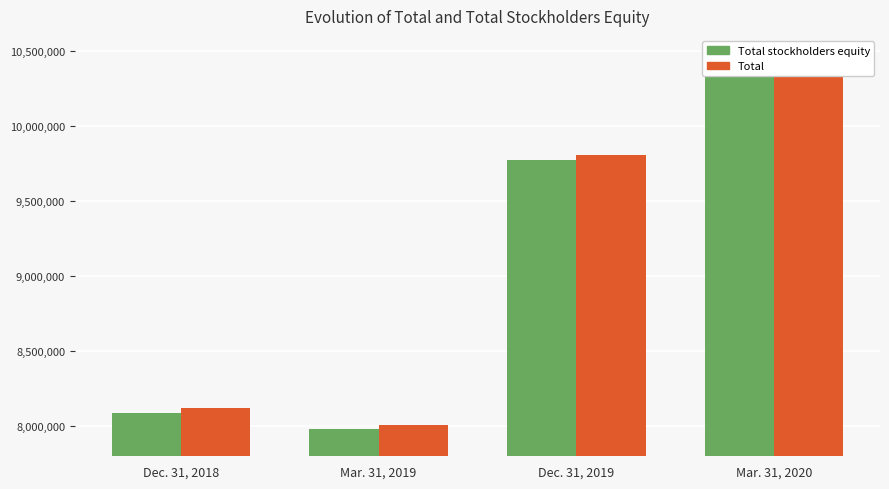

Which series has the largest total across all categories?

Total